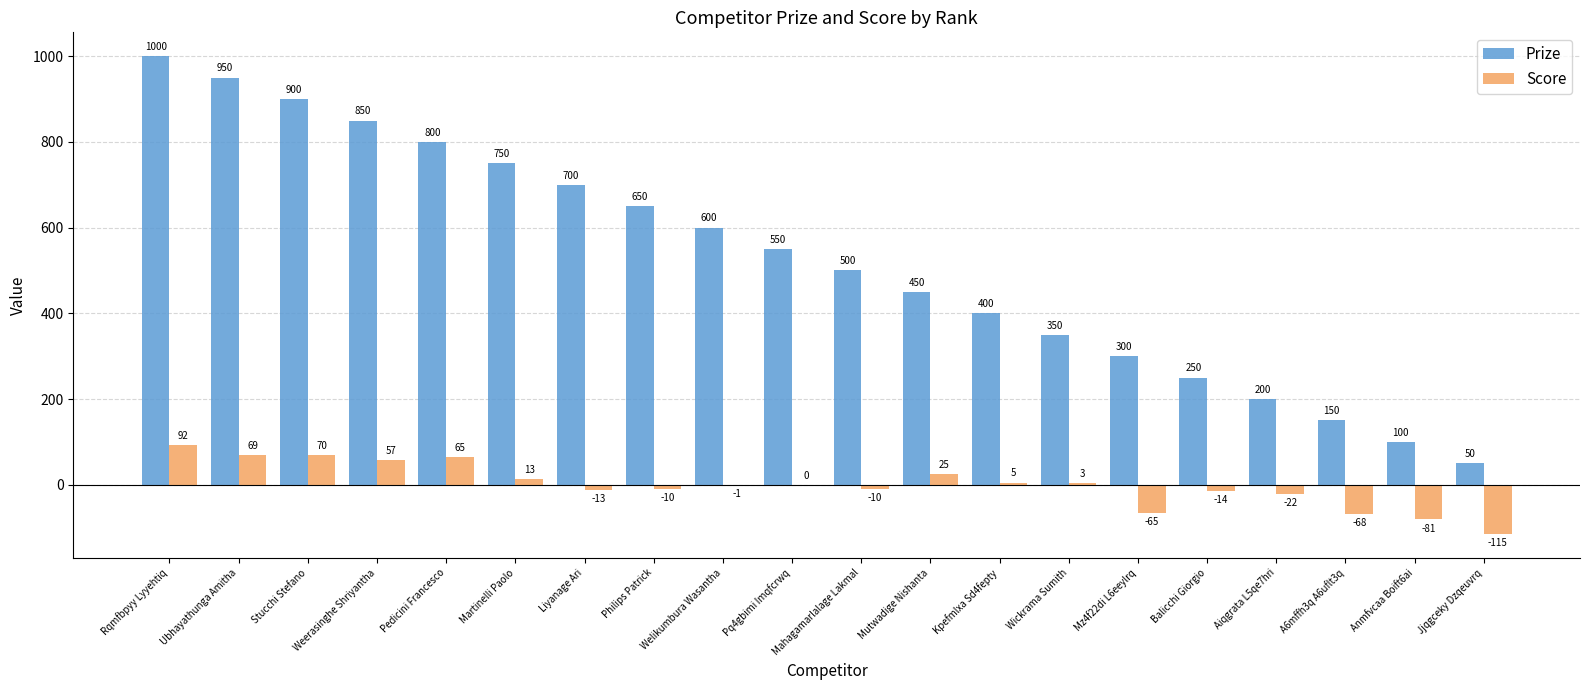

What is the difference between the Prize values at Pq4gbimi Imqfcrwq and Pedicini Francesco?

250